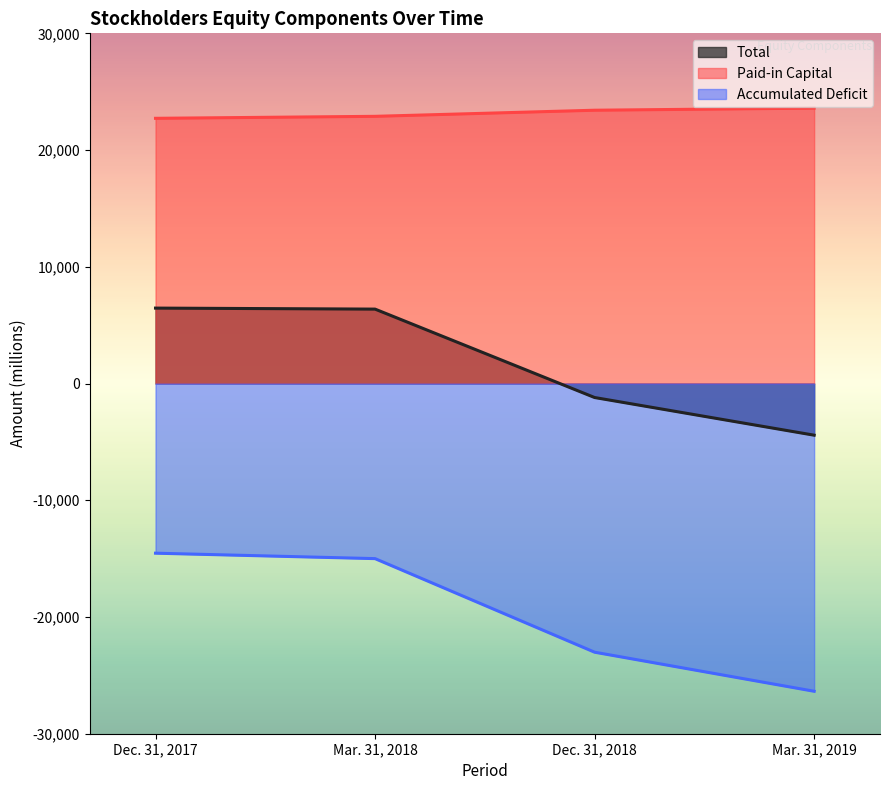

True or false: Total and Paid-in Capital cross at least once.

False